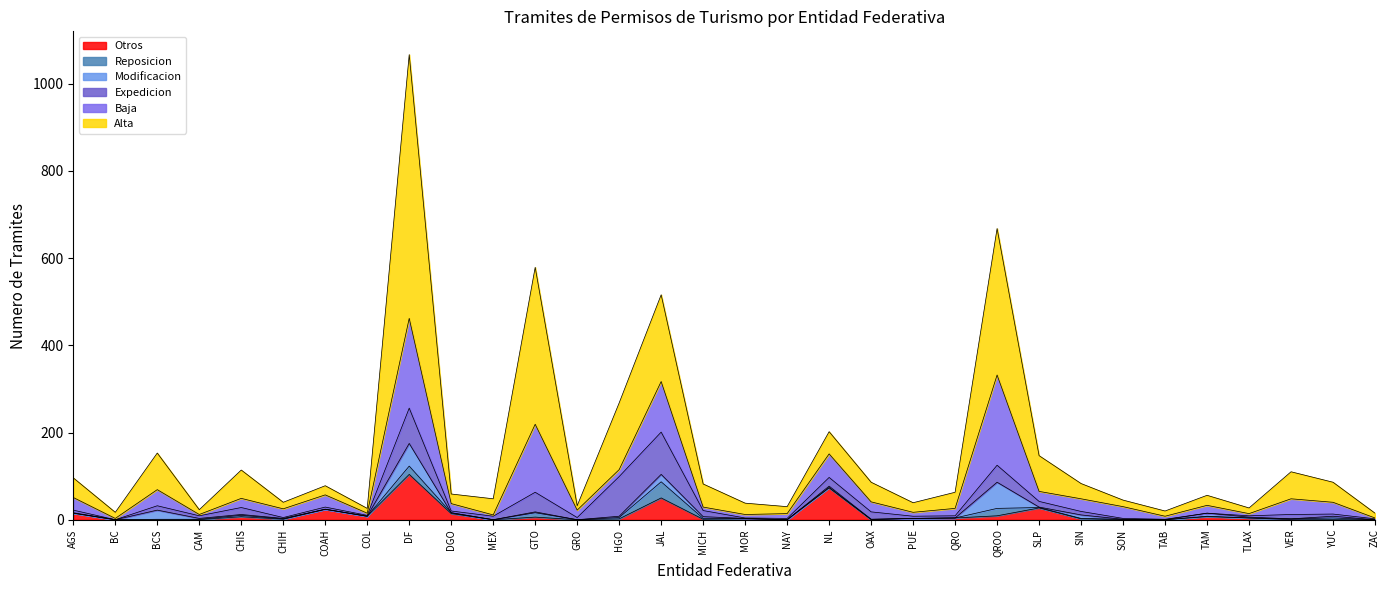

Between AGS and SIN, which is larger?

AGS